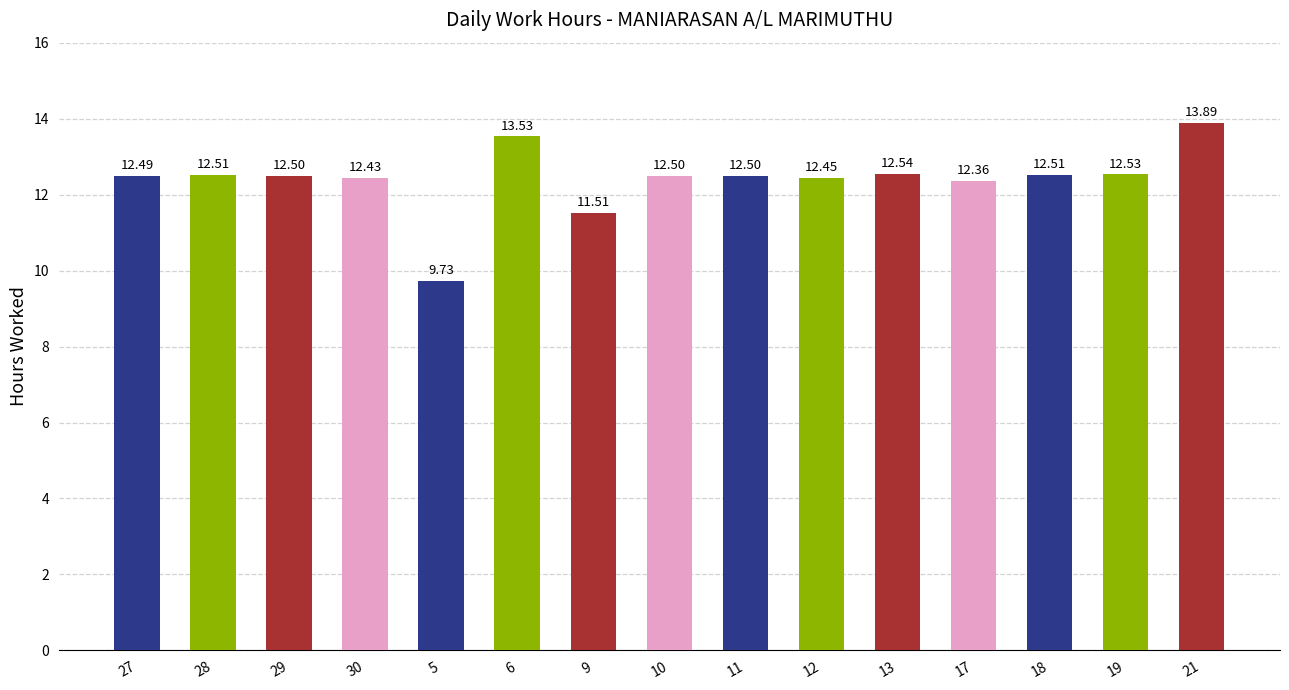

Between 6 and 17, which is larger?

6